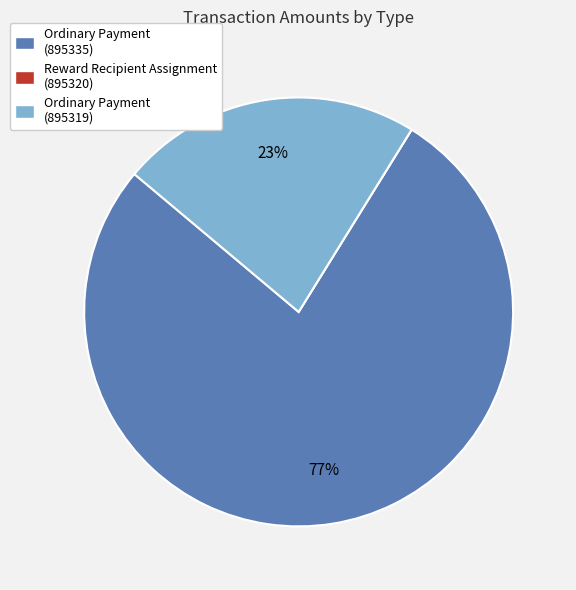

Is it true that Ordinary Payment (895335) is 77% of the pie?

True